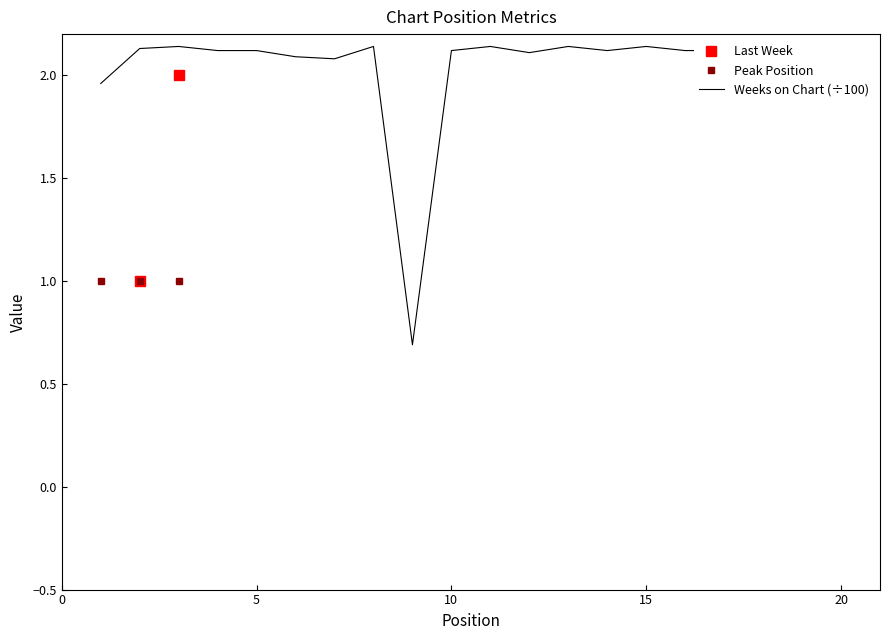

Does the chart display data point markers on the line(s)?

No